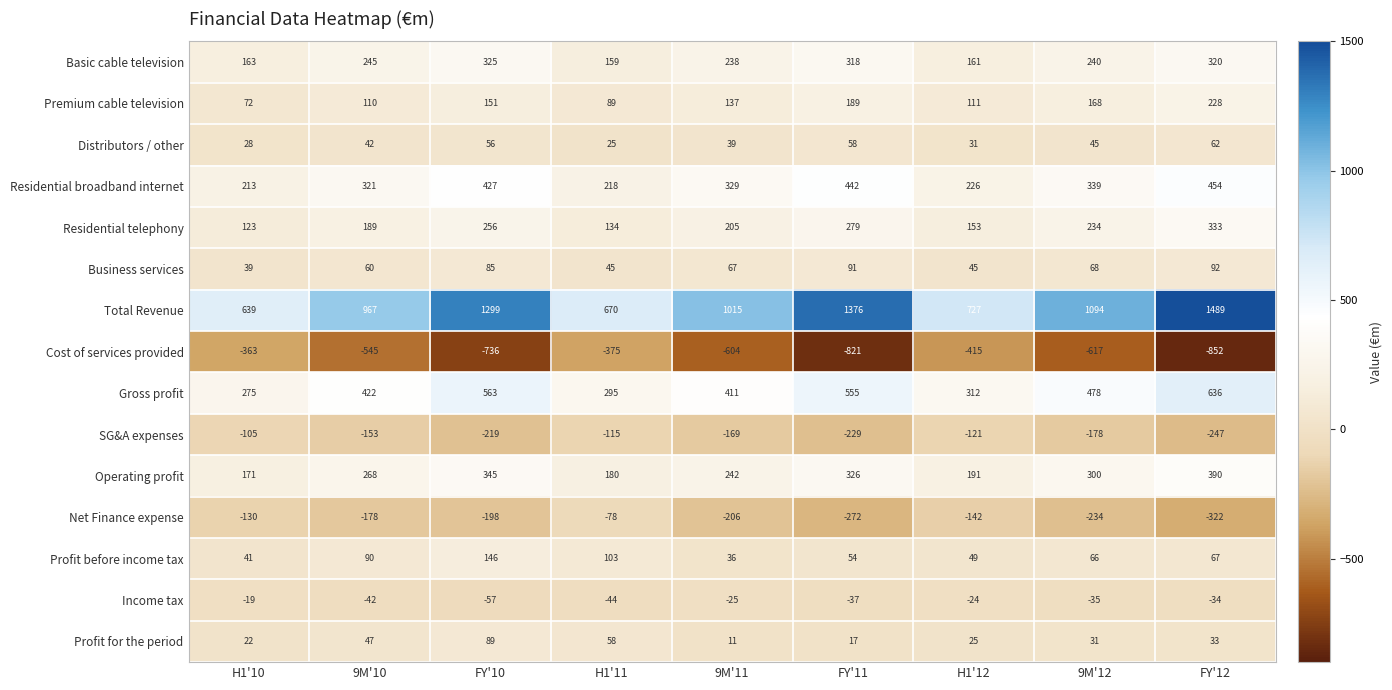

What is the sum of all SG&A expenses values?

-1536